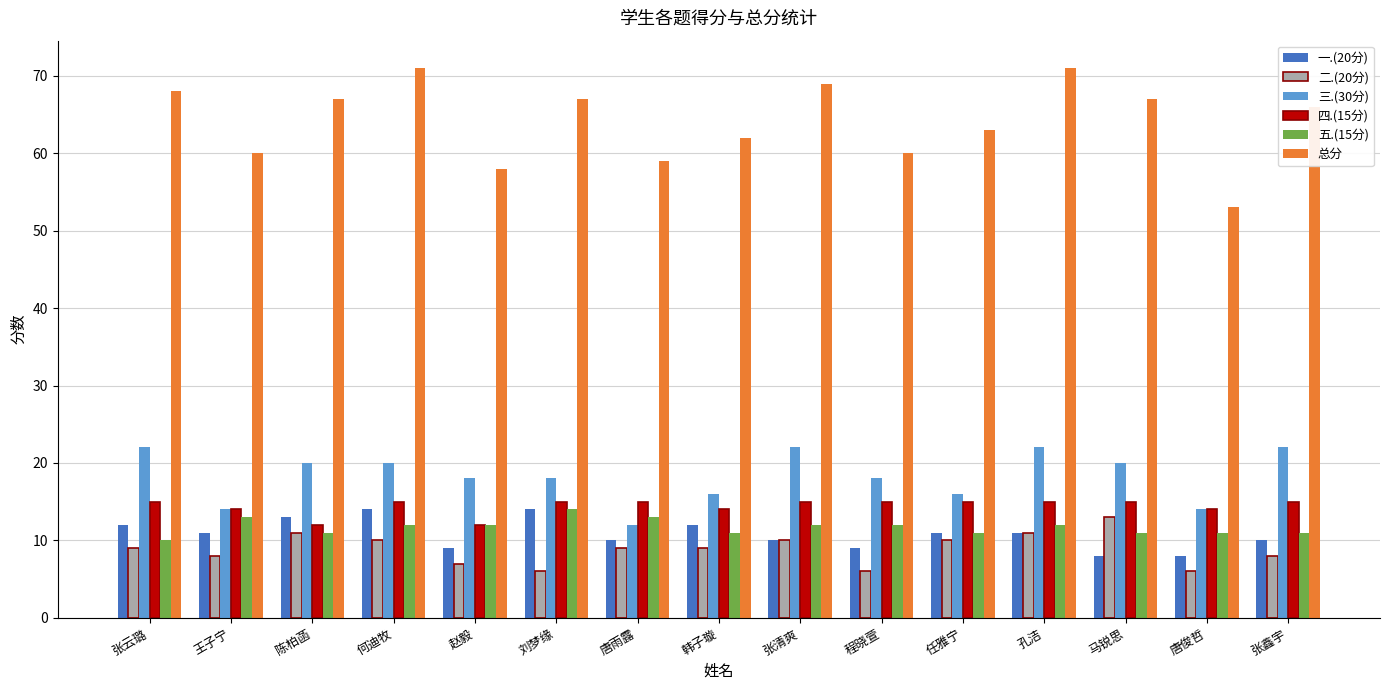

What is the value of the 总分 bar at the 3rd from the left?

67